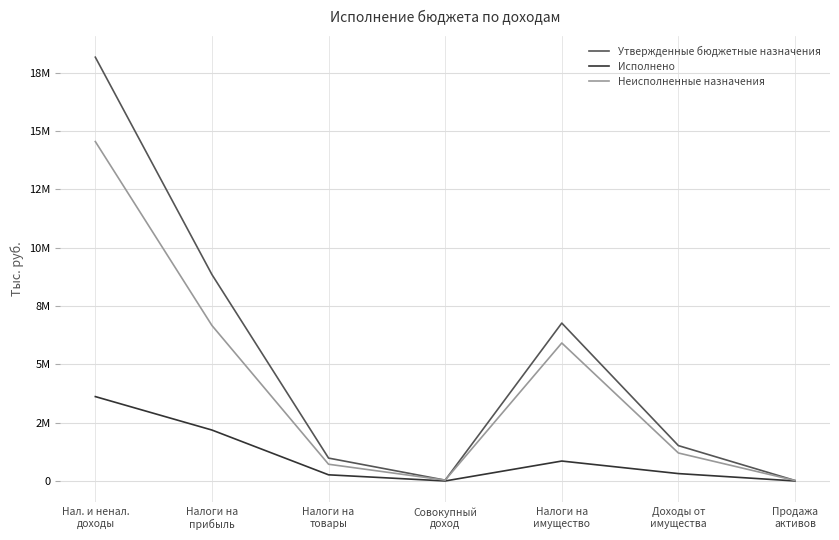

Read the Утвержденные бюджетные назначения value at Продажа
активов.

20000.0